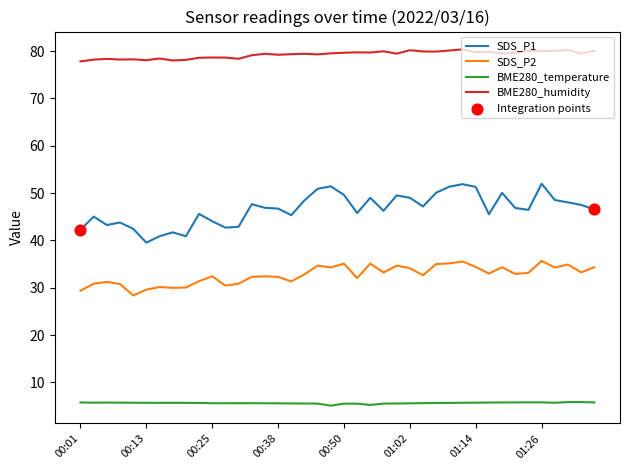

Which series has the largest total across all categories?

BME280_humidity